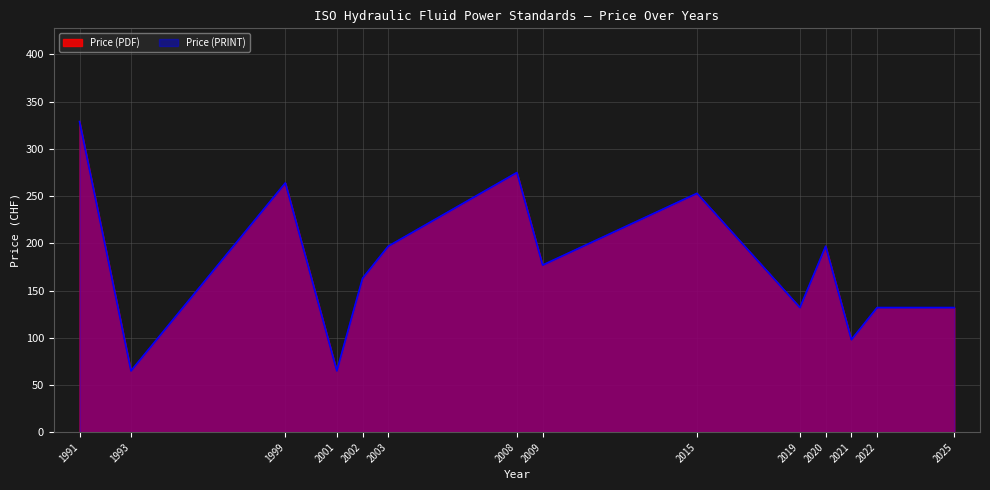

Rank the categories by Price (PRINT) value from highest to lowest.

1991, 2008, 1999, 2015, 2003, 2020, 2009, 2002, 2019, 2022, 2025, 2021, 1993, 2001